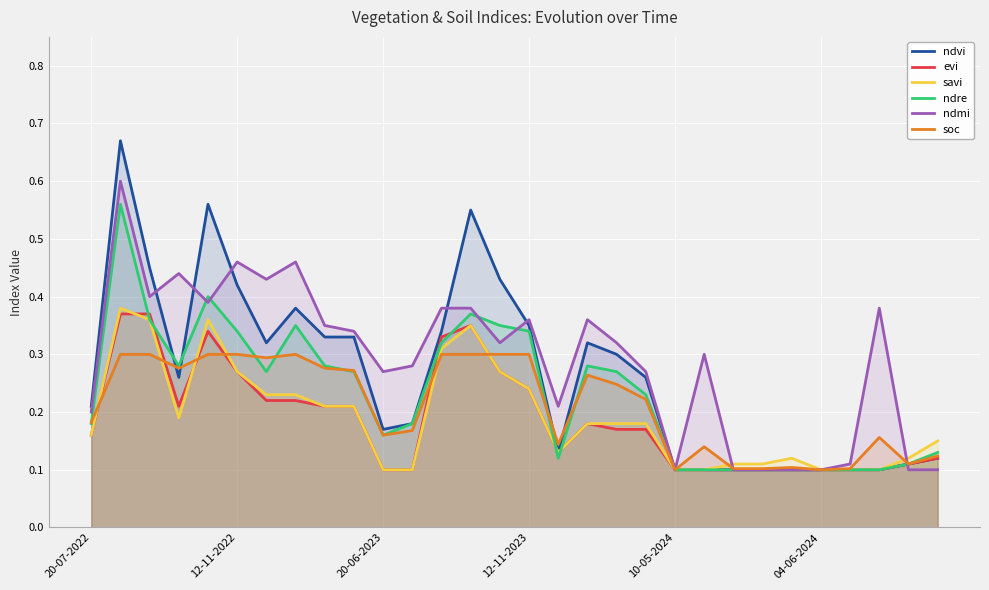

What is the approximate value of evi at 21?

0.1